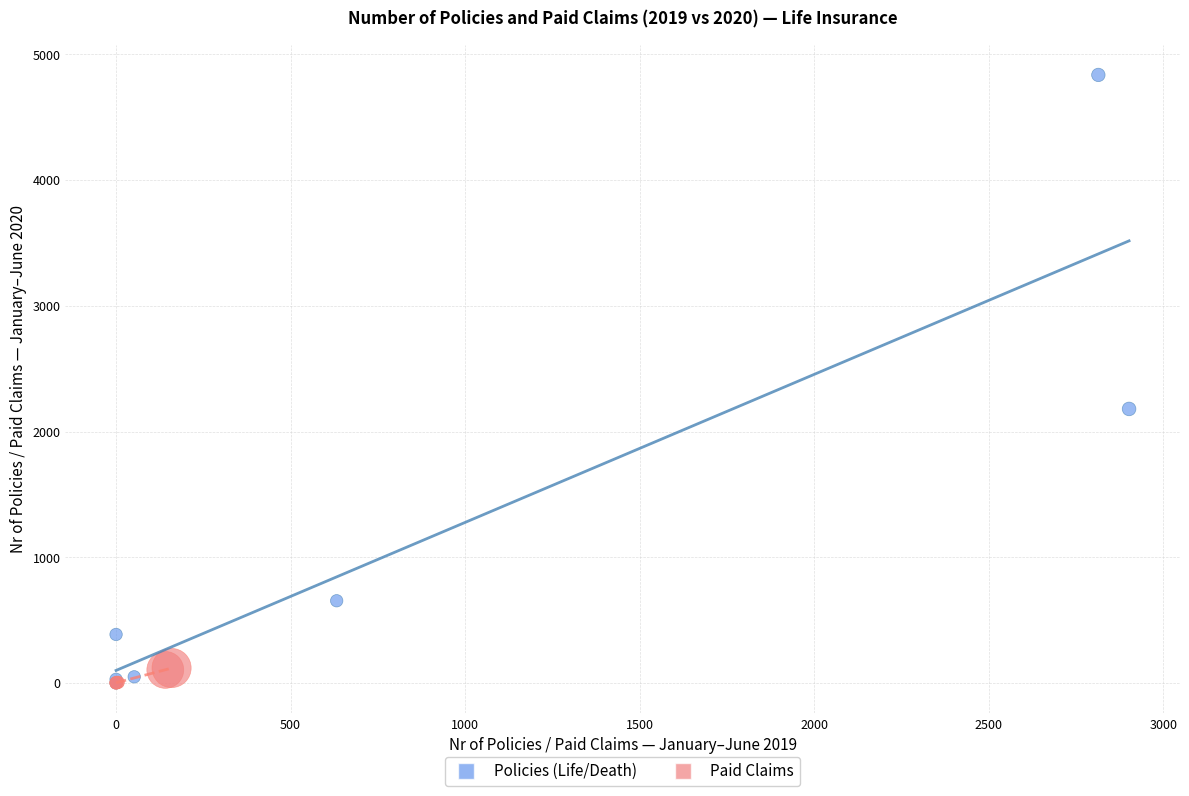

Which series reaches the maximum Y coordinate?

Policies (Life/Death)